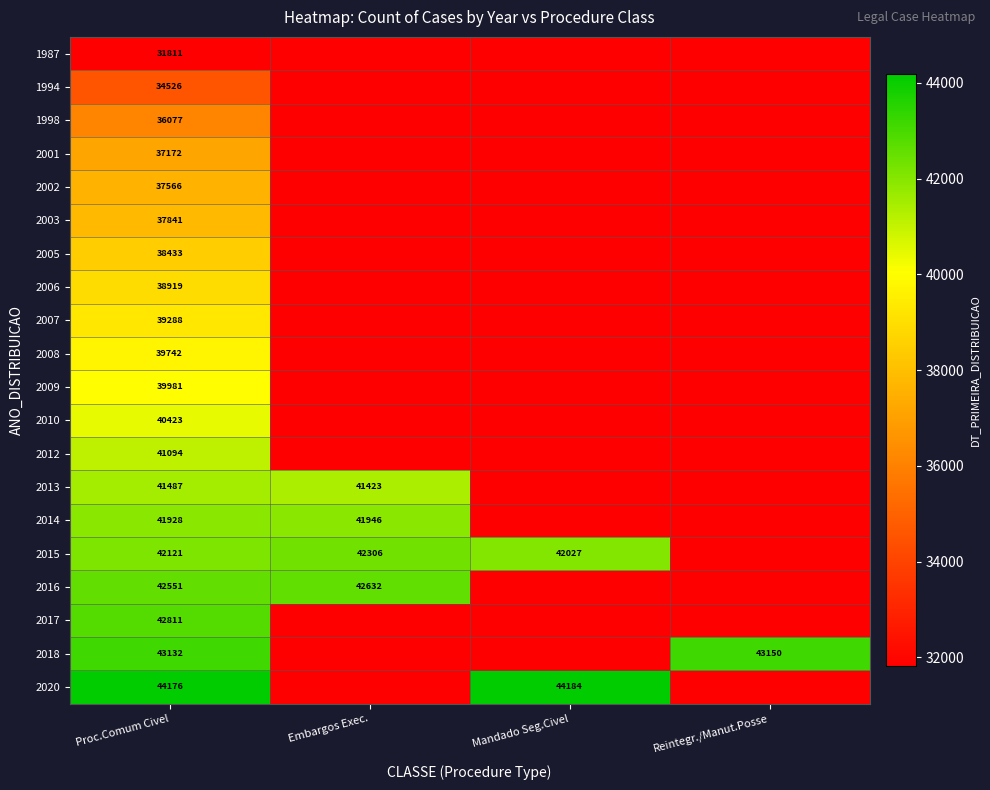

How many data points does each series have?

4